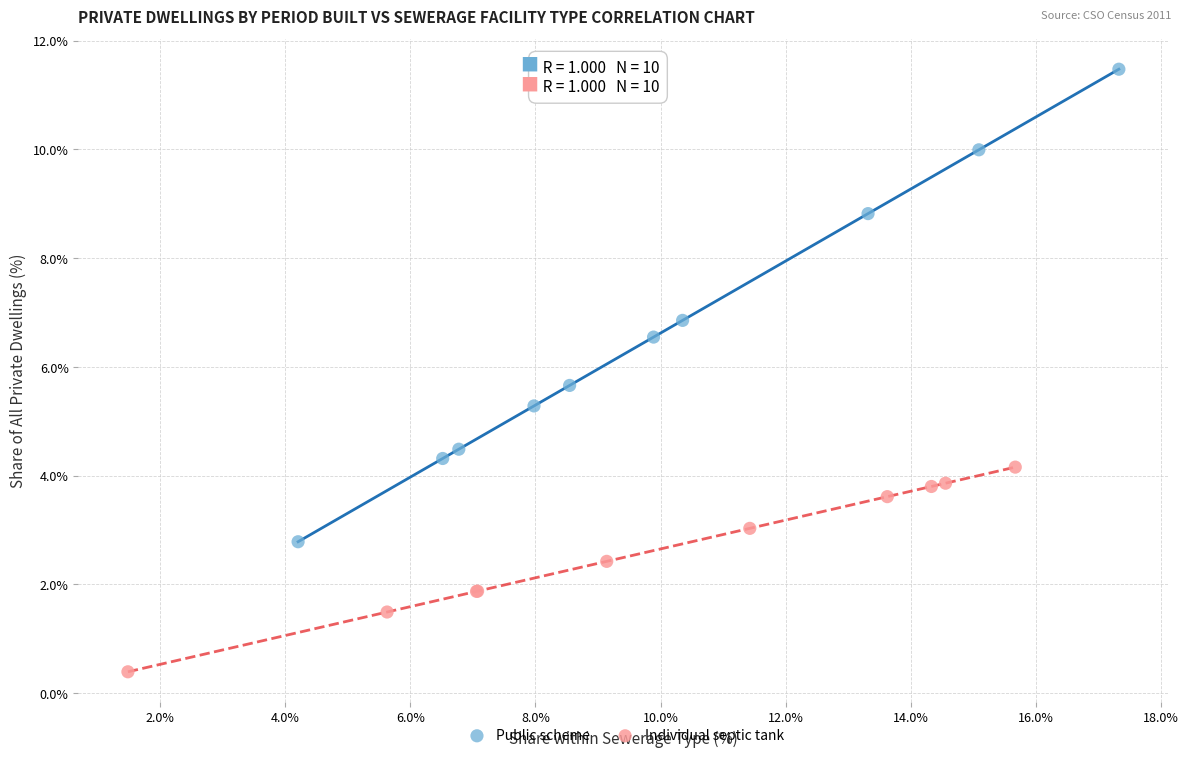

Which series reaches the maximum Y coordinate?

Public scheme